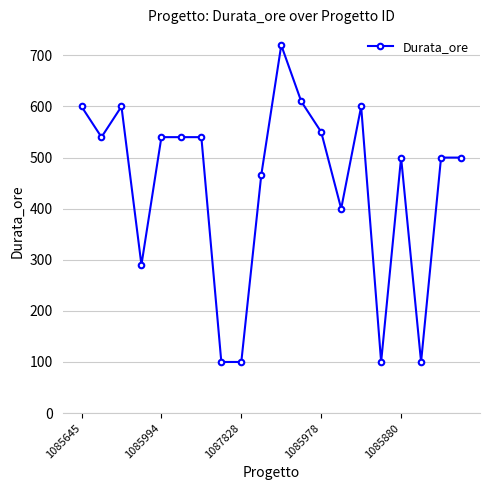

What is the maximum value shown in the chart?

720